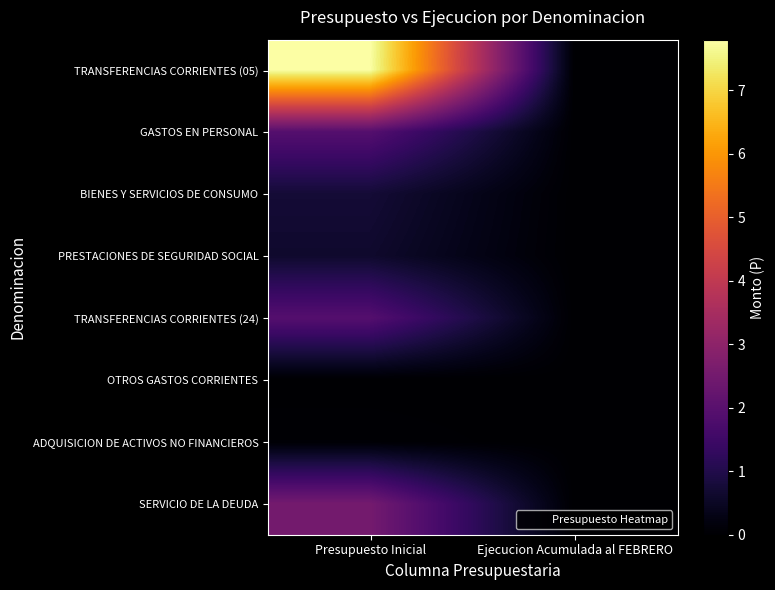

Which has a higher value, Presupuesto Inicial or Ejecucion Acumulada al FEBRERO?

Presupuesto Inicial